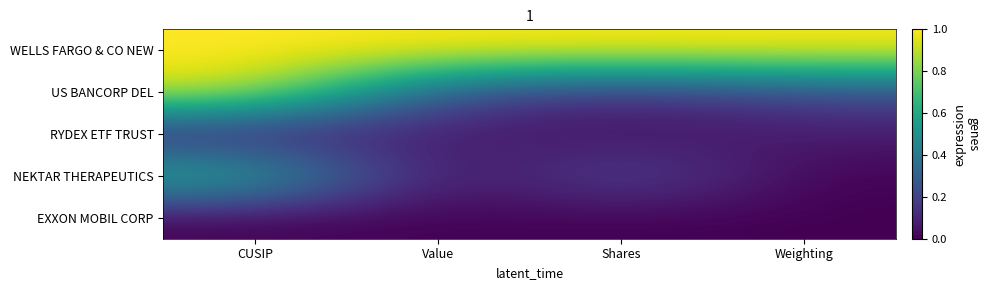

At Value, list the series in order from largest to smallest.

WELLS FARGO & CO NEW, US BANCORP DEL, RYDEX ETF TRUST, EXXON MOBIL CORP, NEKTAR THERAPEUTICS